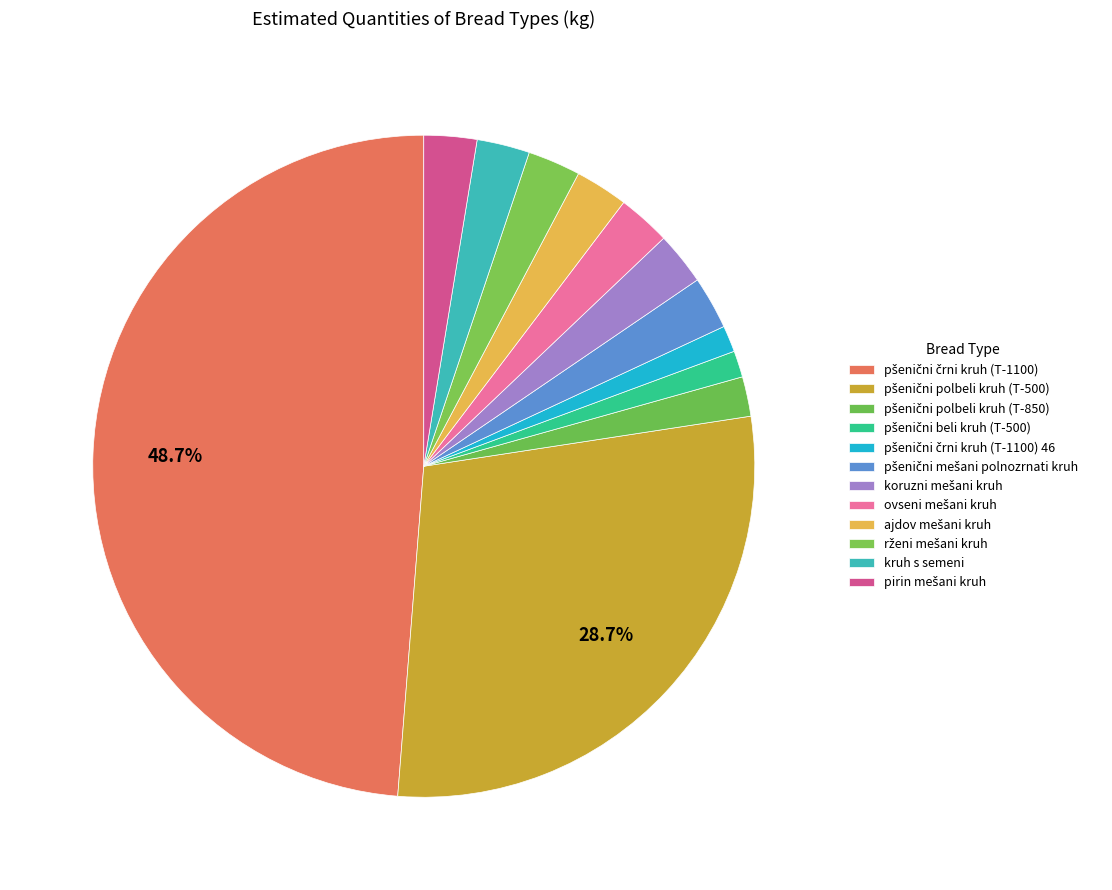

Is it true that pšenični mešani polnozrnati kruh is 3% of the pie?

True